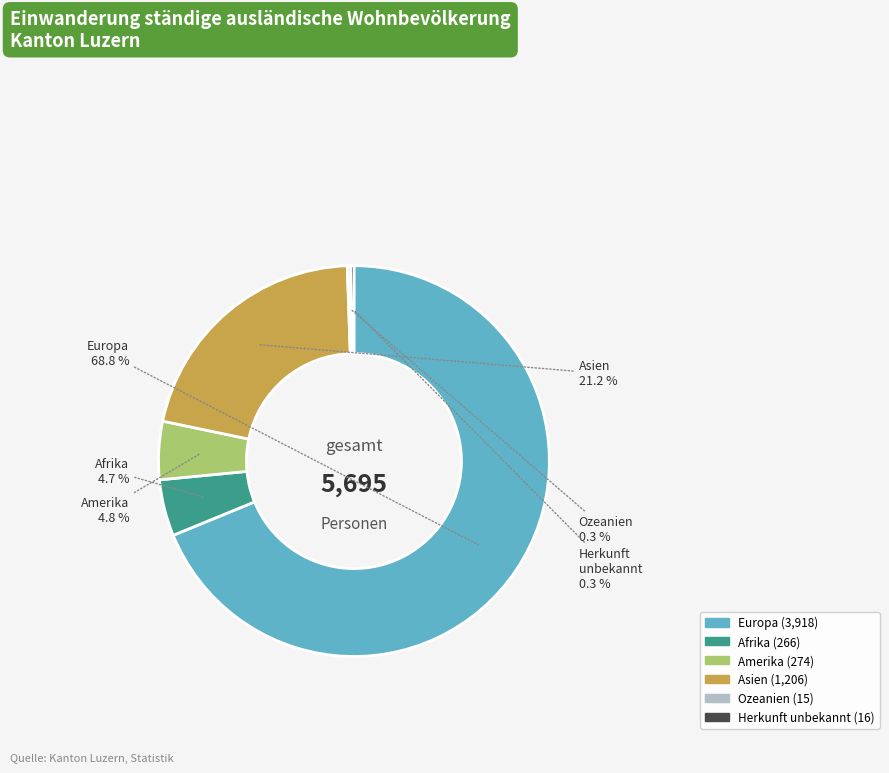

Does Europa account for over 50% of the chart?

Yes